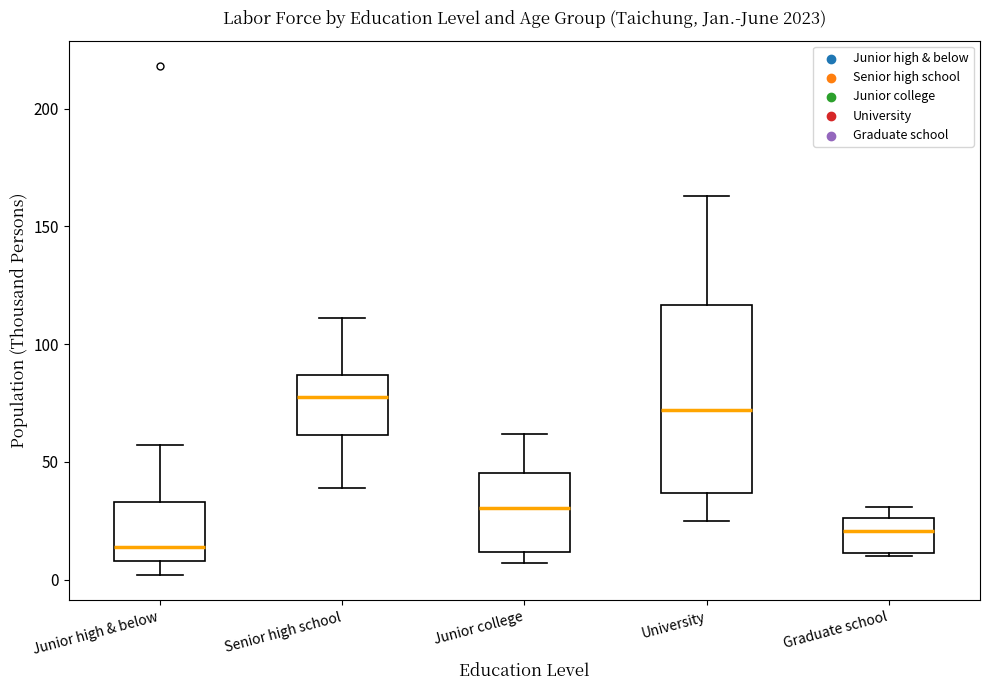

Which box is the tallest, from its lower edge to its upper edge?

University